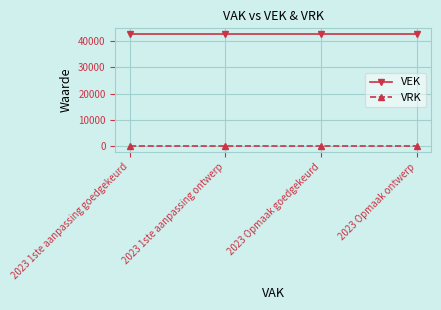

How many lines are shown in the chart?

2